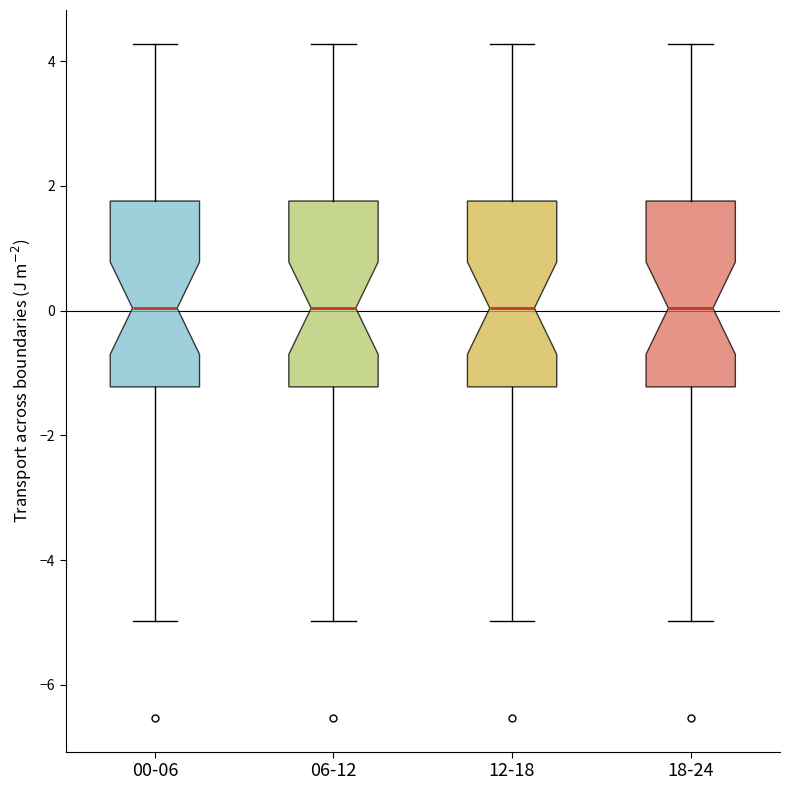

Reading left to right, transcribe this box plot: for each box, give where its median line is, the range the box spans, and where its two whiskers end, as read against the y-axis. The values are not printed on the chart, so give them approximately, as read against the axis.

00-06: median 0.0, box -1.2 to 1.8, whiskers -5.0 to 4.2
06-12: median 0.0, box -1.2 to 1.8, whiskers -5.0 to 4.2
12-18: median 0.0, box -1.2 to 1.8, whiskers -5.0 to 4.2
18-24: median 0.0, box -1.2 to 1.8, whiskers -5.0 to 4.2